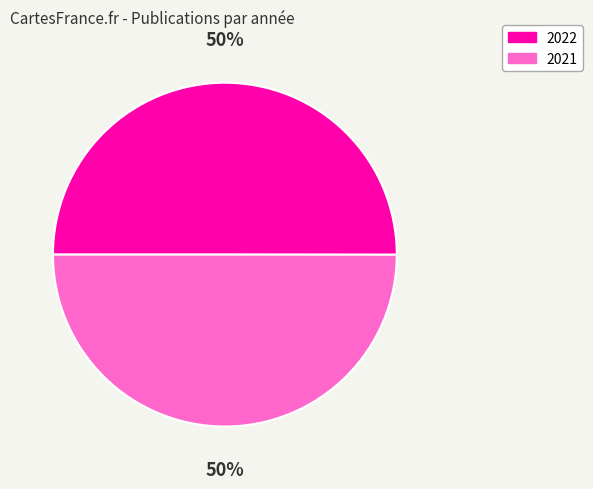

To the nearest percent, what is the average slice percentage?

50%